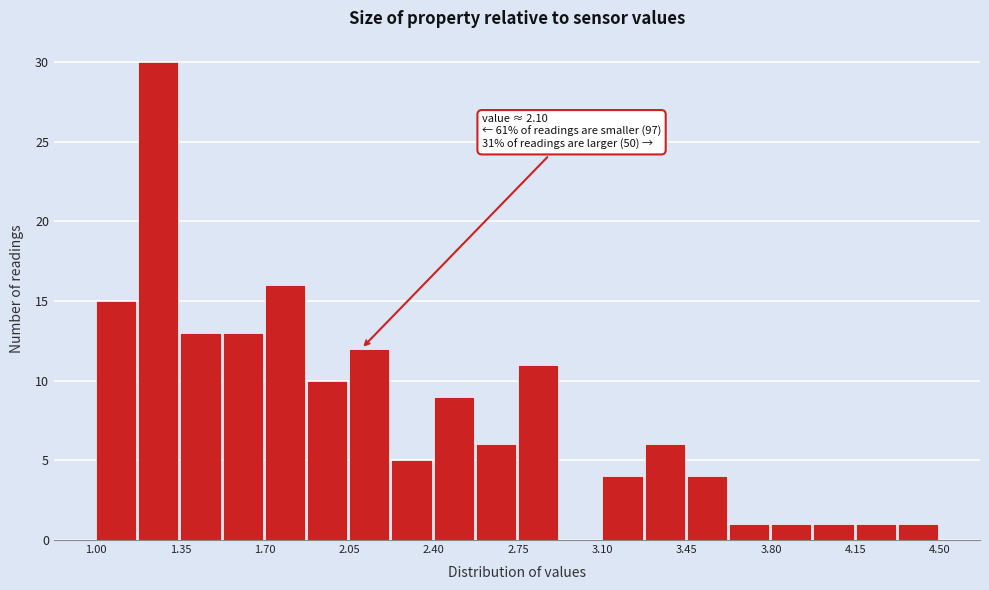

Around what value on the x-axis is the tallest bar? Give the approximate position of its centre, as read against the axis.

1.25